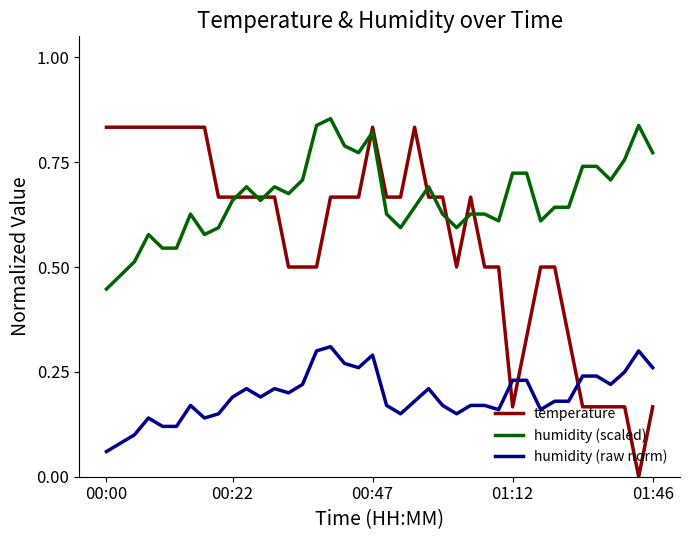

How many positive values does the temperature series have?

39